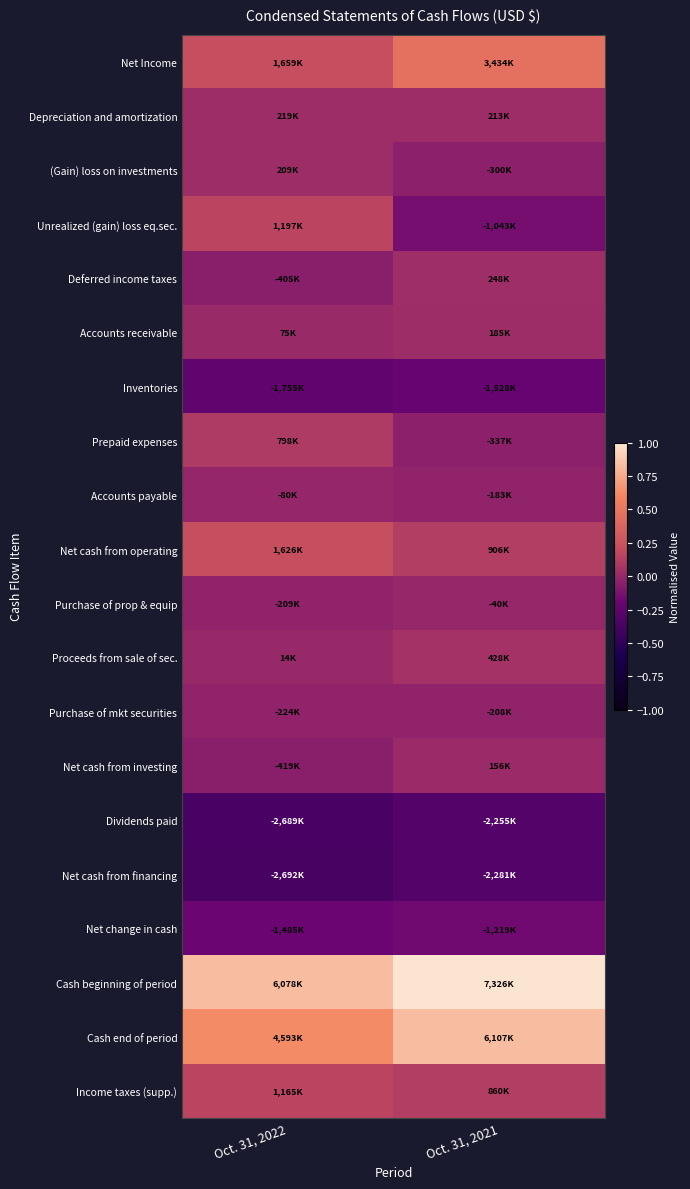

What is the total value across all series at Oct. 31, 2021?

1.4